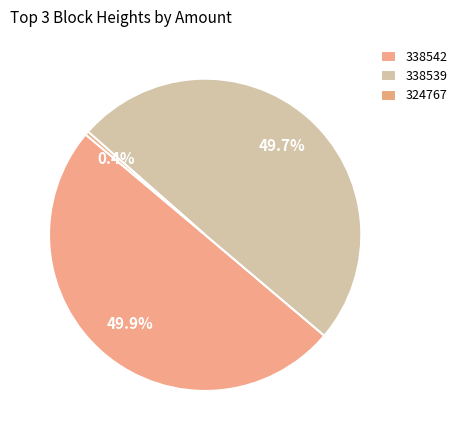

How many slices are in this pie chart?

3